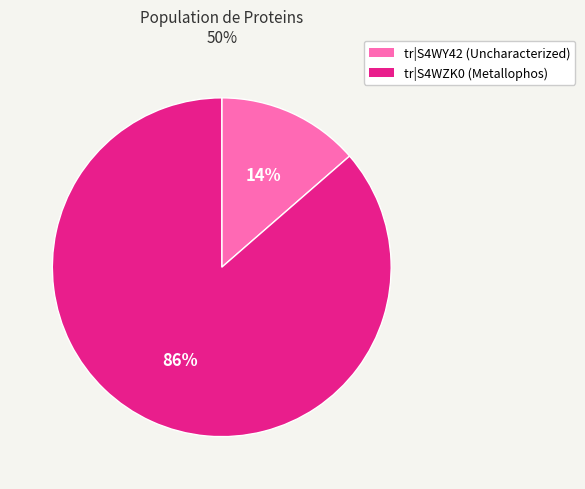

Is it true that tr|S4WZK0 (Metallophos) is 86% of the pie?

True